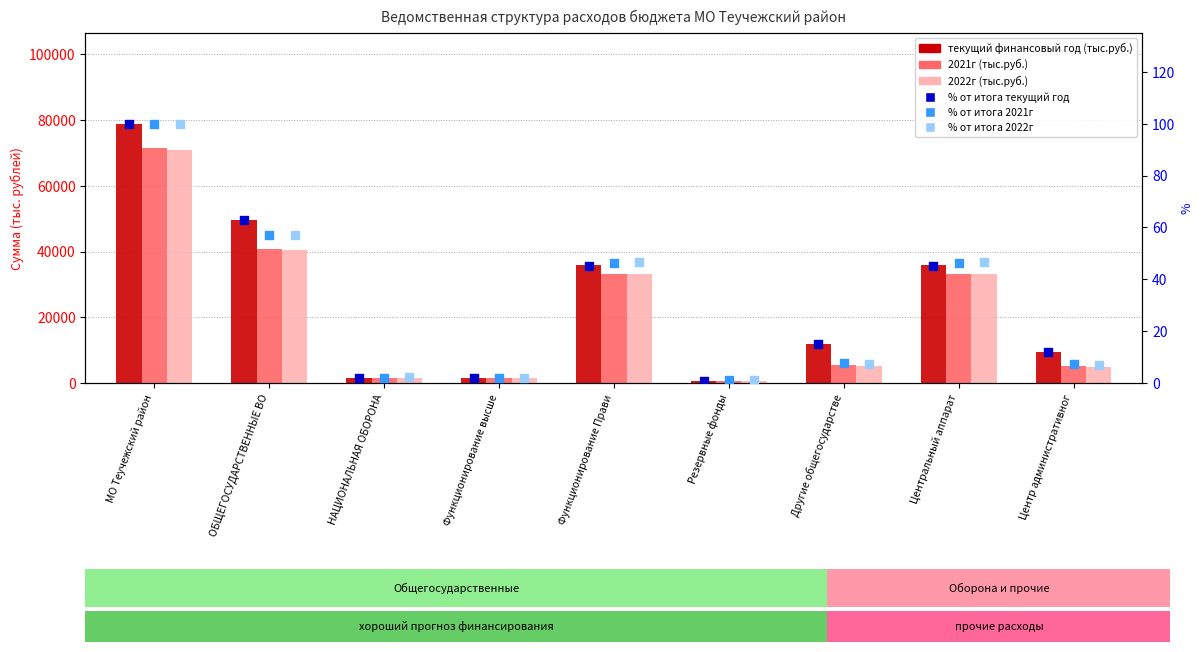

At how many categories does at least one series exceed 22147?

4